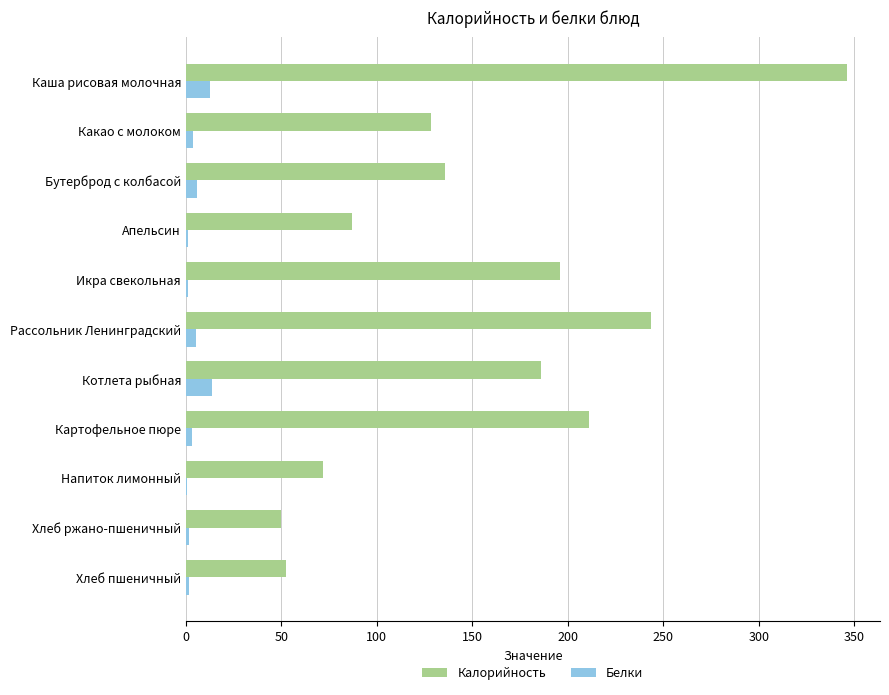

What is the sum of all Белки values?

50.1